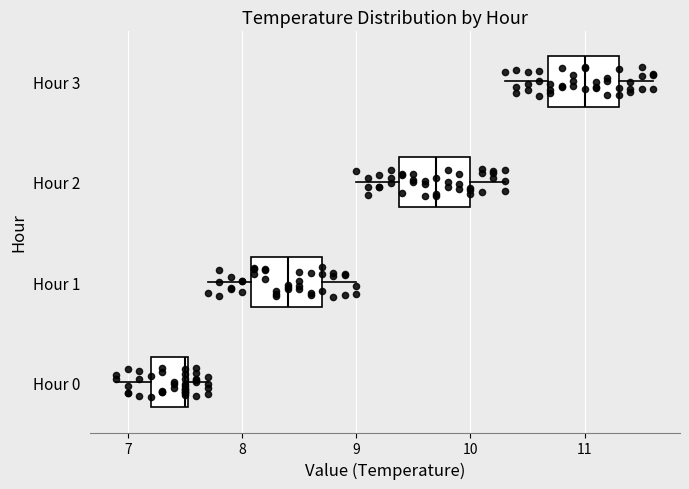

Which box's median line is the furthest to the left?

Hour 0